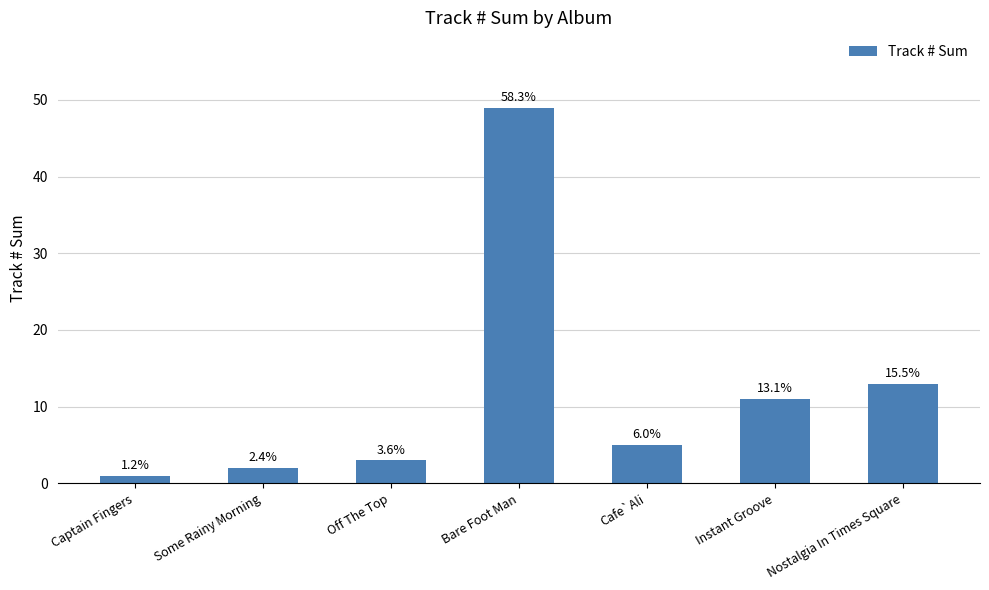

The chart shows a value of 1 at Captain Fingers. True or false?

True